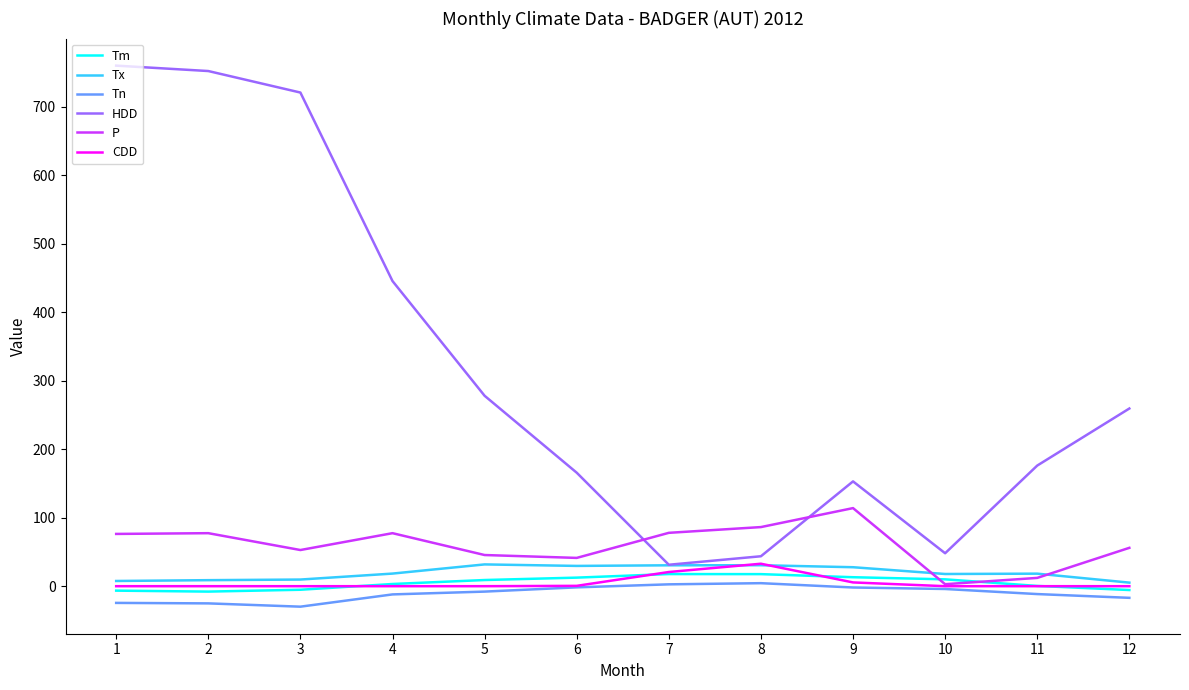

What is the smallest value displayed?

-29.9